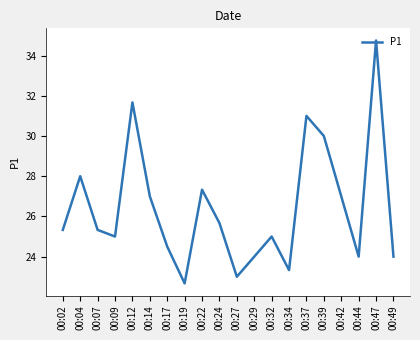

The value at 00:09 is 11.8. True or false?

False